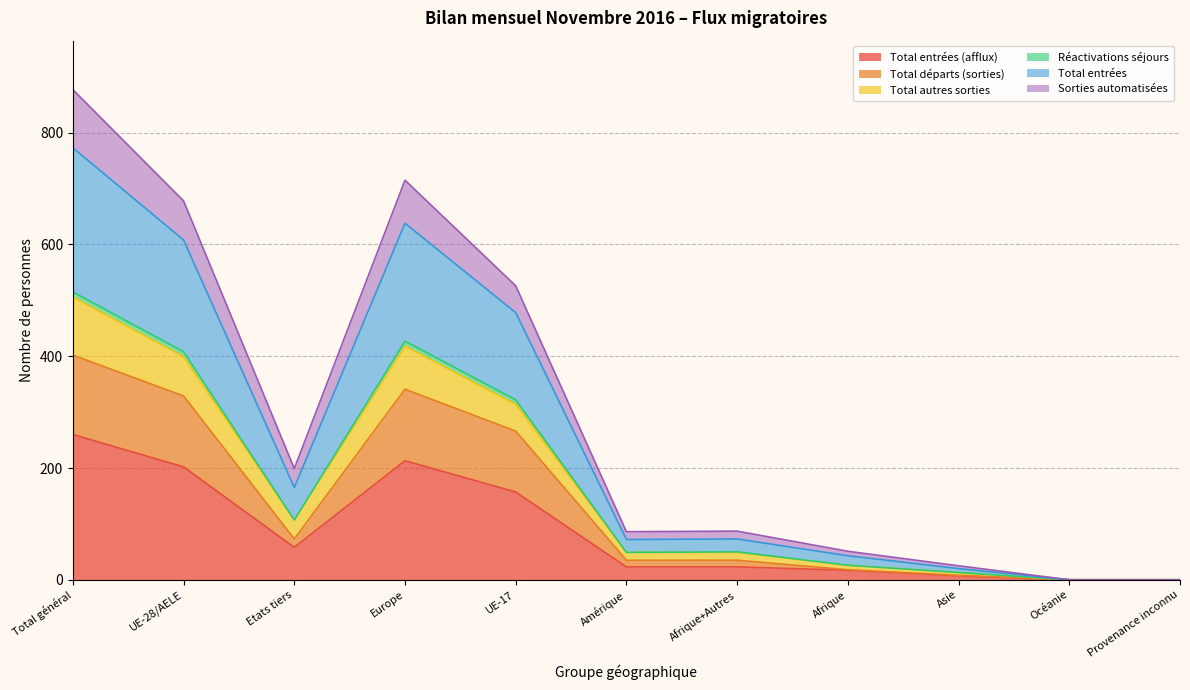

At which label does Total départs (sorties) reach its peak?

Total général